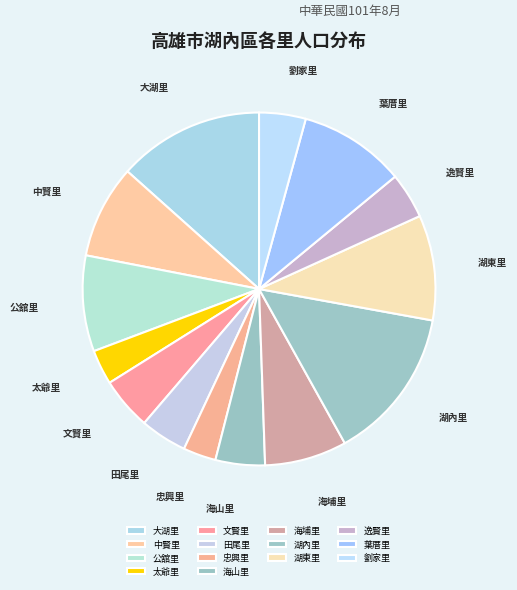

Is there a majority slice in this chart?

No